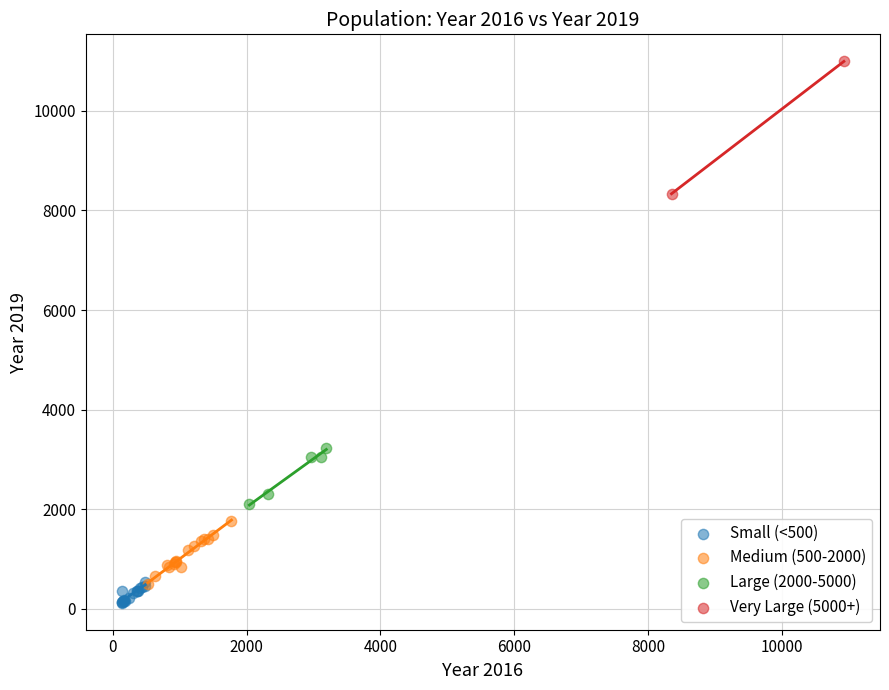

What are all the series names shown in the legend?

Small (<500), Medium (500-2000), Large (2000-5000), Very Large (5000+)